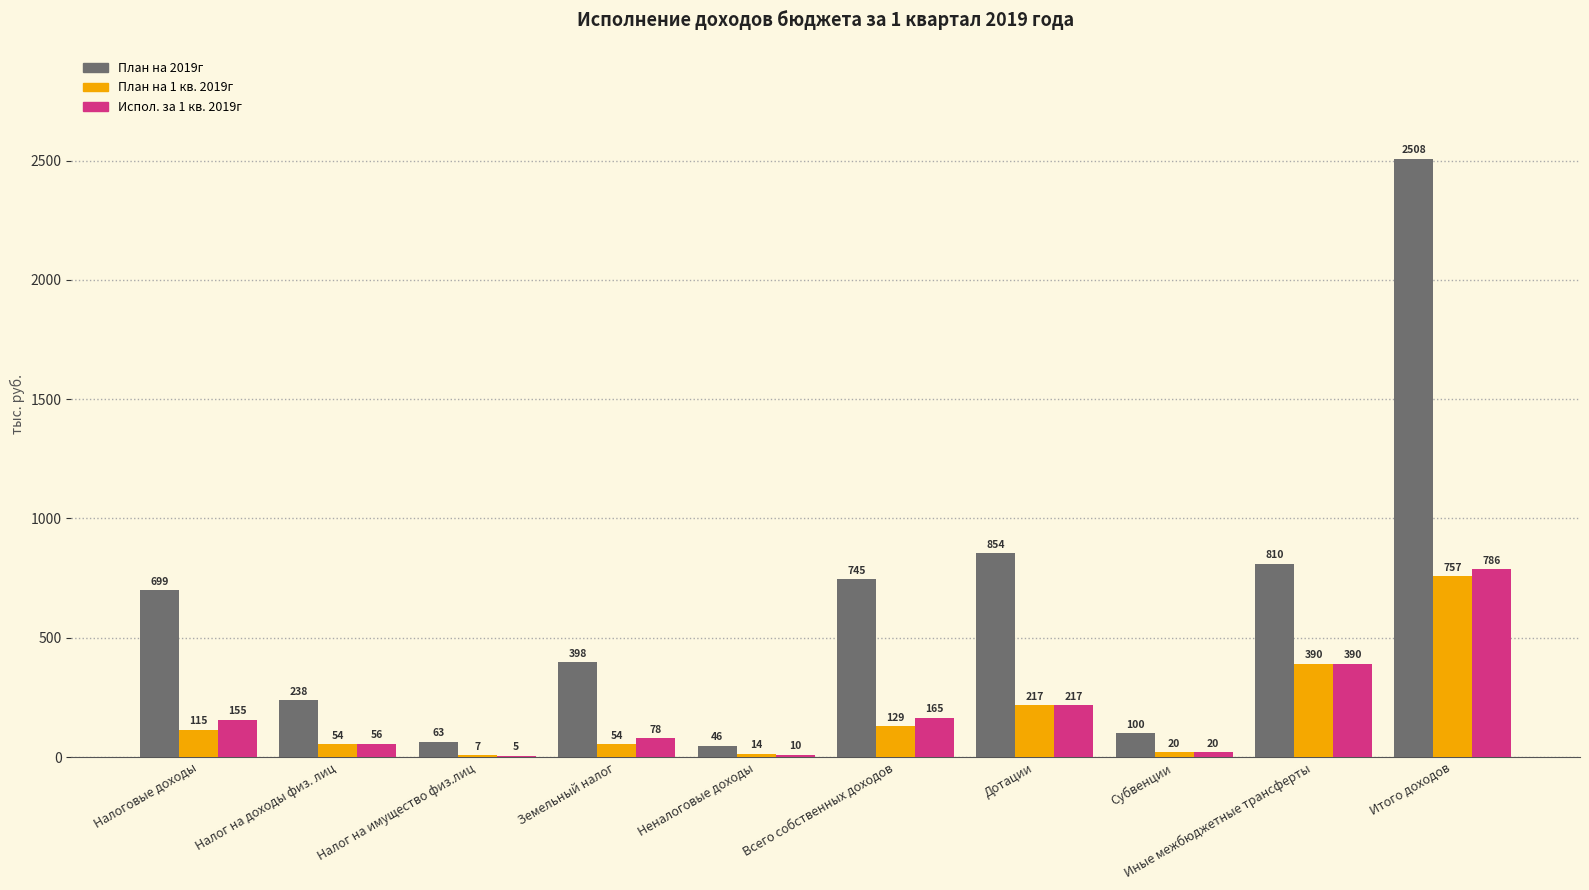

At which category does the chart reach its peak across all series?

Итого доходов